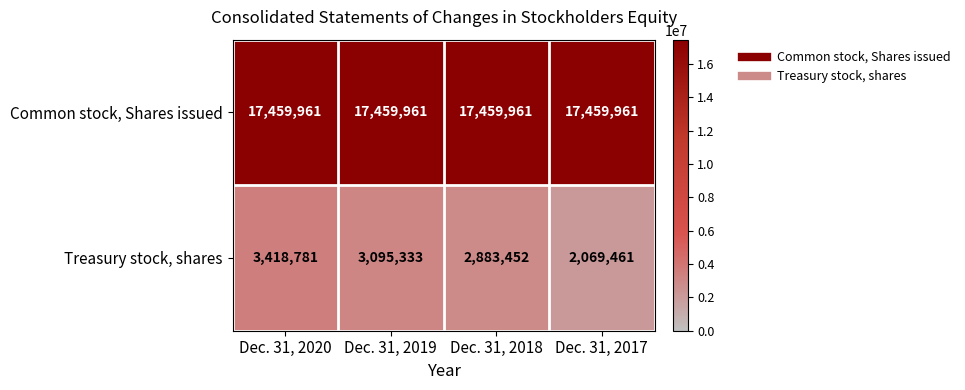

Count the number of data series in this chart.

2